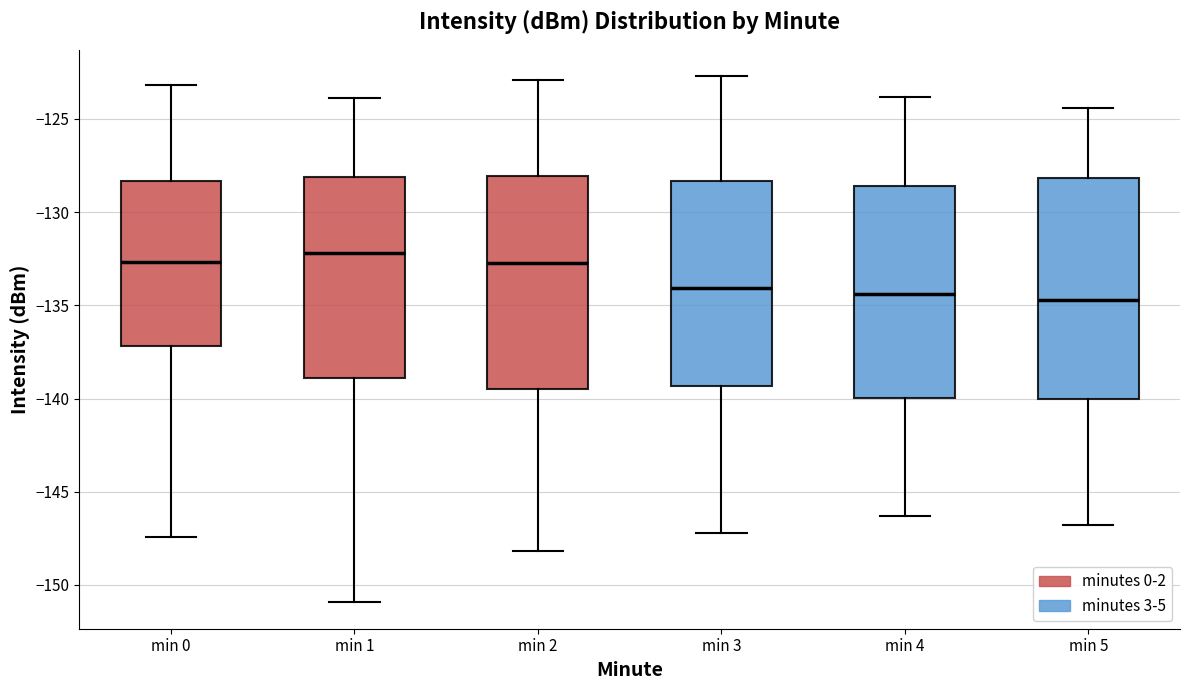

Where is the lower edge of the box for min 5 on the y-axis? The values are not printed on the chart, so give them approximately, as read against the axis.

-140.0